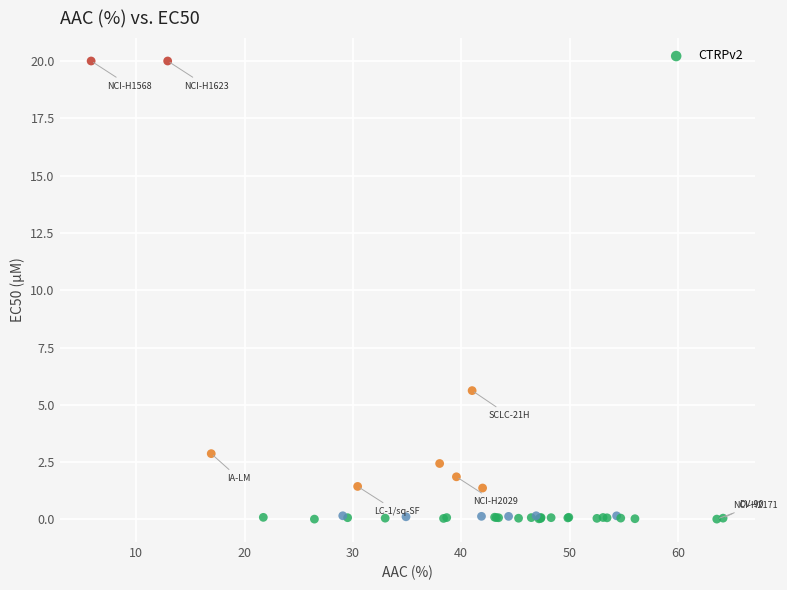

What Y value in the scatter plot is closest to 10?

5.6